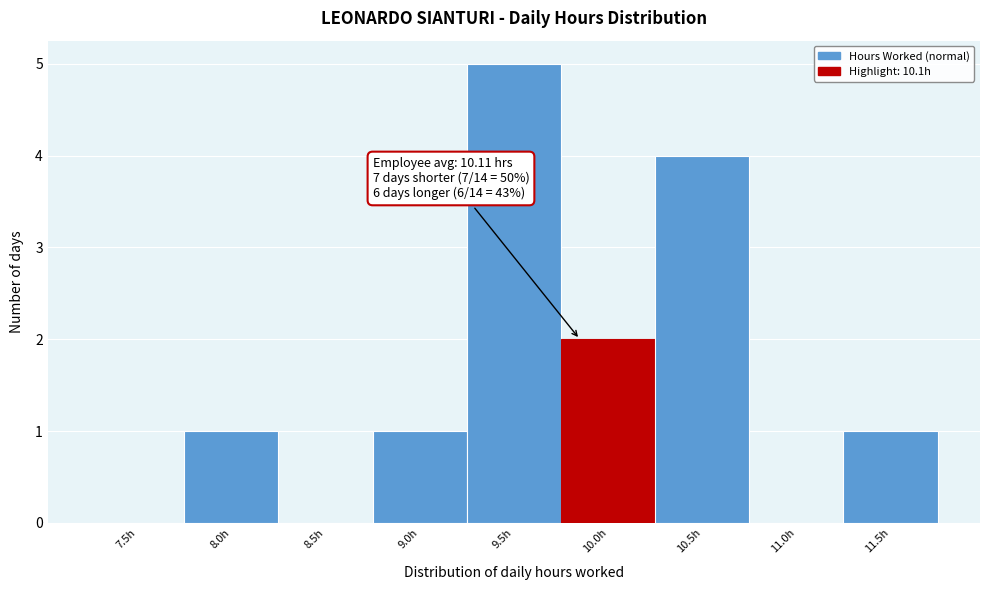

Reading left to right, what are all the values shown in this chart?

7.5h=0	8.0h=1	8.5h=0	9.0h=1	9.5h=5	10.0h=2	10.5h=4	11.0h=0	11.5h=1